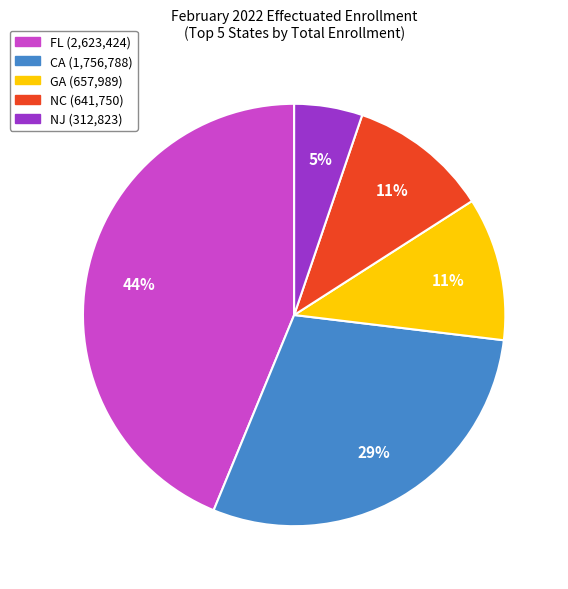

Approximately how many times larger is the value at NJ compared to FL?

0.1